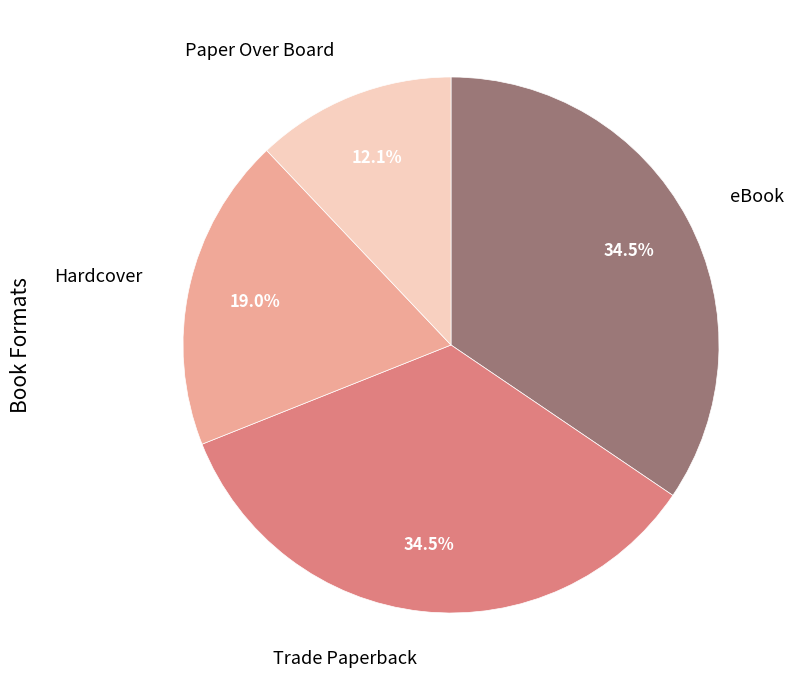

Combined, do eBook and Paper Over Board account for over 50%?

No